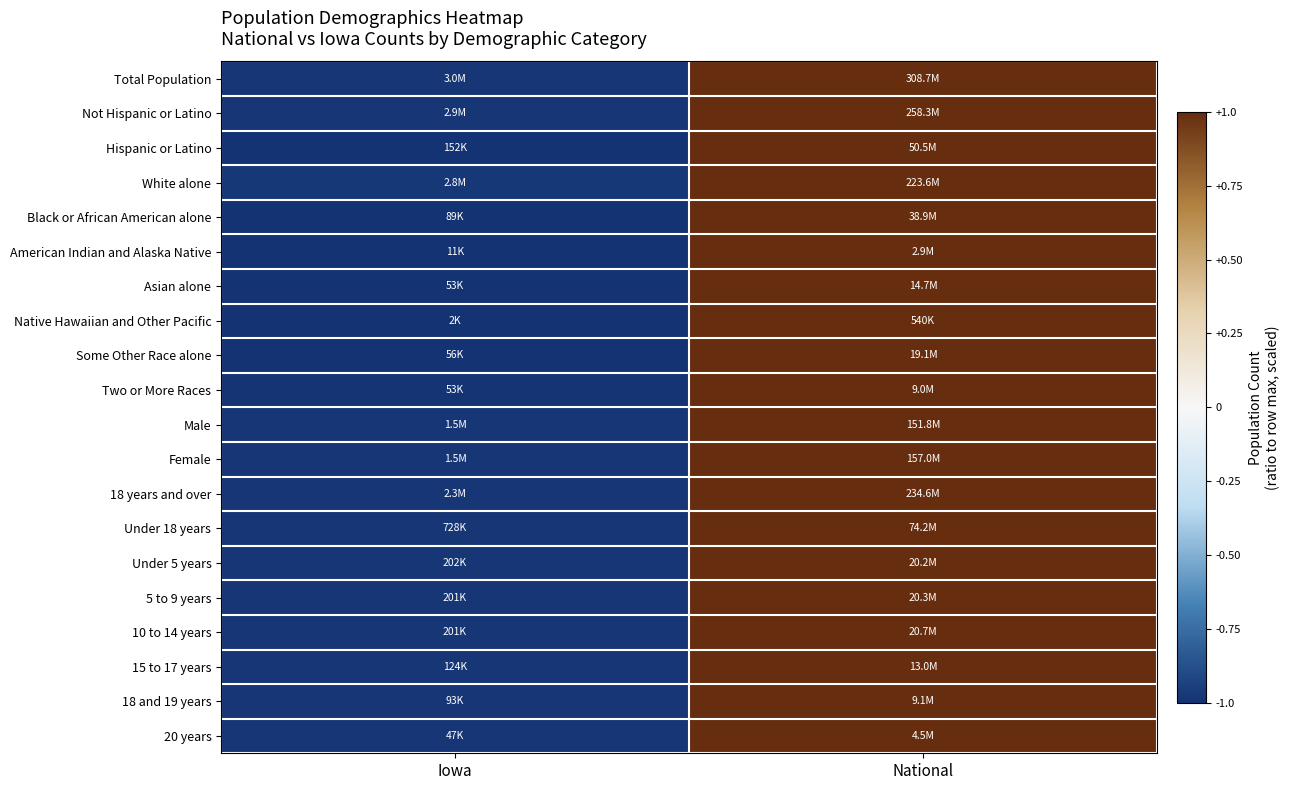

Reading left to right, extract all data points from this chart.

Total Population: Iowa=-1.0	National=1.0
Not Hispanic or Latino: Iowa=-1.0	National=1.0
Hispanic or Latino: Iowa=-1.0	National=1.0
White alone: Iowa=-1.0	National=1.0
Black or African American alone: Iowa=-1.0	National=1.0
American Indian and Alaska Native: Iowa=-1.0	National=1.0
Asian alone: Iowa=-1.0	National=1.0
Native Hawaiian and Other Pacific: Iowa=-1.0	National=1.0
Some Other Race alone: Iowa=-1.0	National=1.0
Two or More Races: Iowa=-1.0	National=1.0
Male: Iowa=-1.0	National=1.0
Female: Iowa=-1.0	National=1.0
18 years and over: Iowa=-1.0	National=1.0
Under 18 years: Iowa=-1.0	National=1.0
Under 5 years: Iowa=-1.0	National=1.0
5 to 9 years: Iowa=-1.0	National=1.0
10 to 14 years: Iowa=-1.0	National=1.0
15 to 17 years: Iowa=-1.0	National=1.0
18 and 19 years: Iowa=-1.0	National=1.0
20 years: Iowa=-1.0	National=1.0